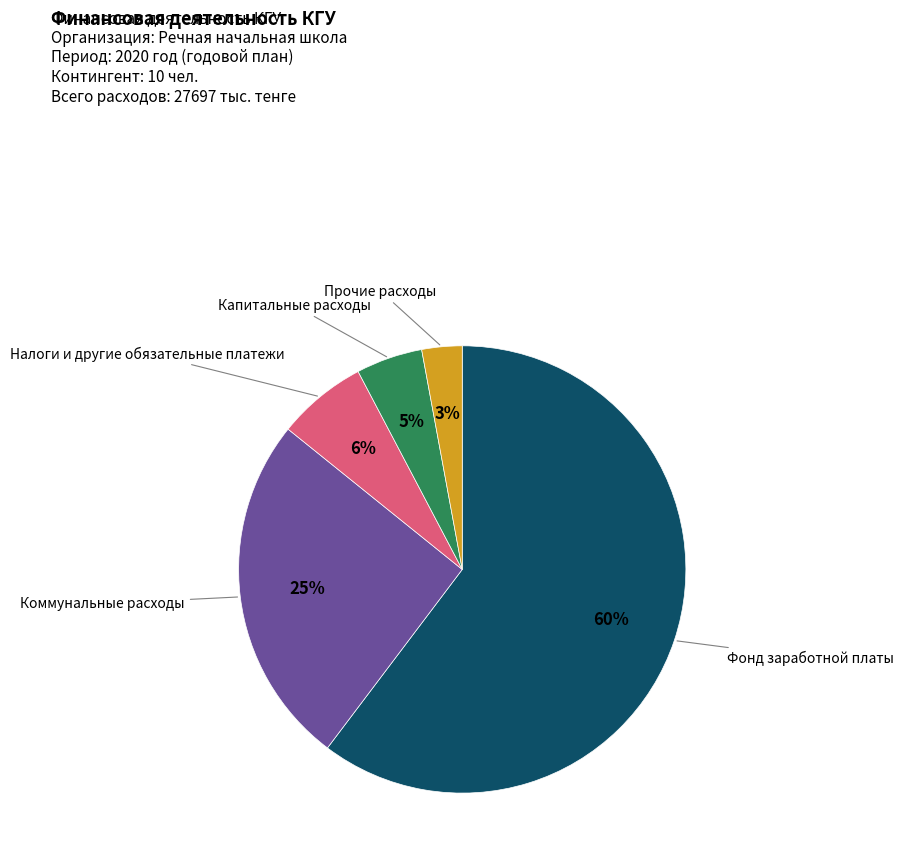

To the nearest percent, what is the average slice percentage?

20%